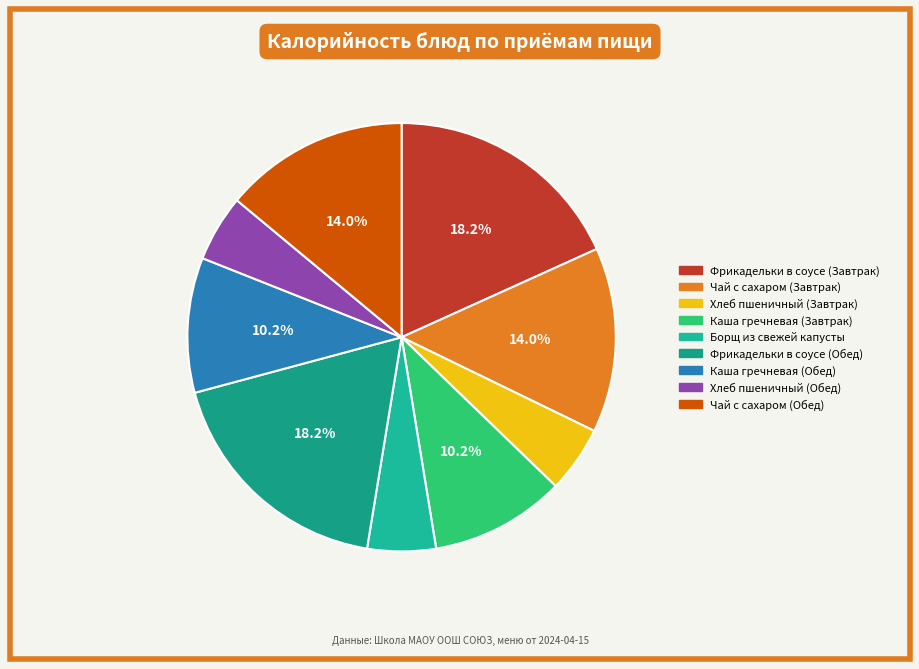

To the nearest percent, what portion does Фрикадельки в соусе (Завтрак) represent?

18%